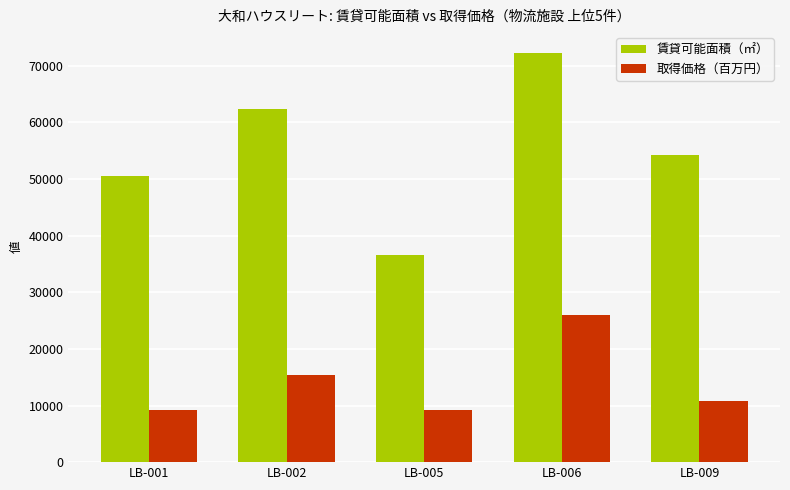

At which category is the sum across all series the highest?

LB-006